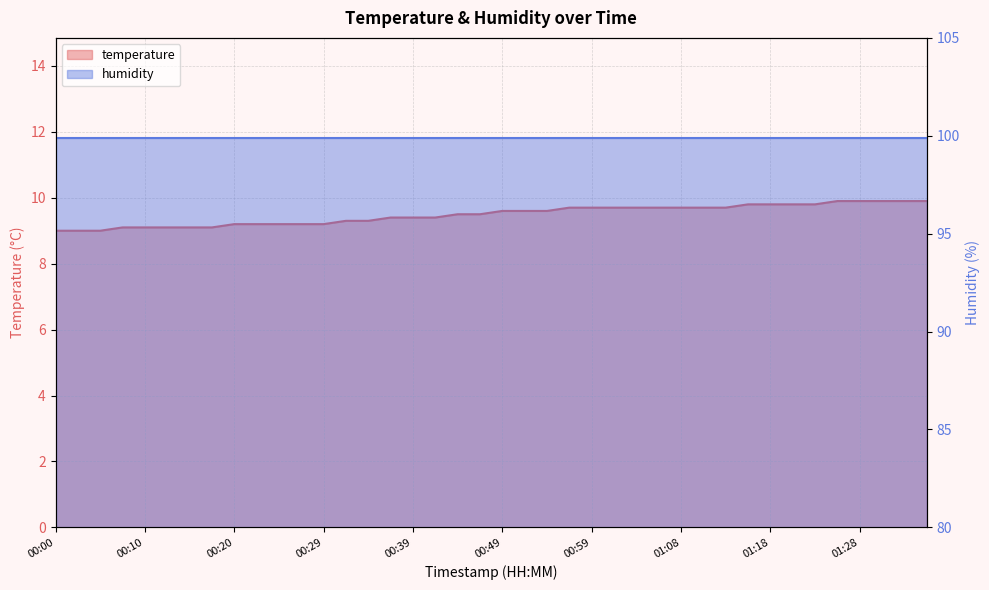

What is the sum of the values at 00:22 and 00:49?

18.8